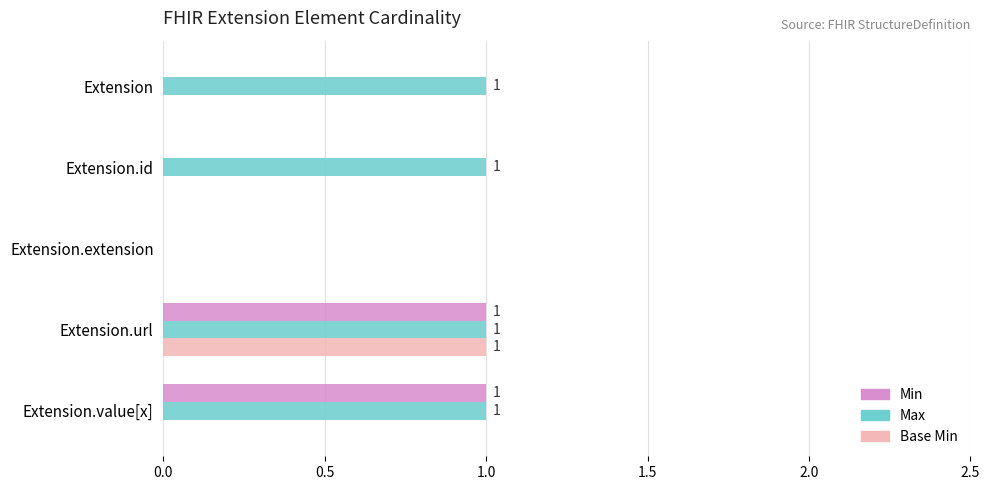

Which series changed the most between Extension and Extension.extension?

Max